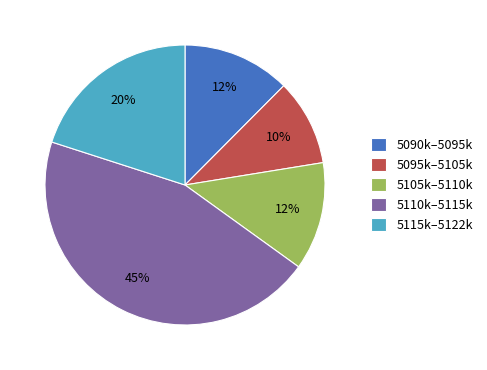

The 5115k–5122k slice represents 20% of the pie. True or false?

True